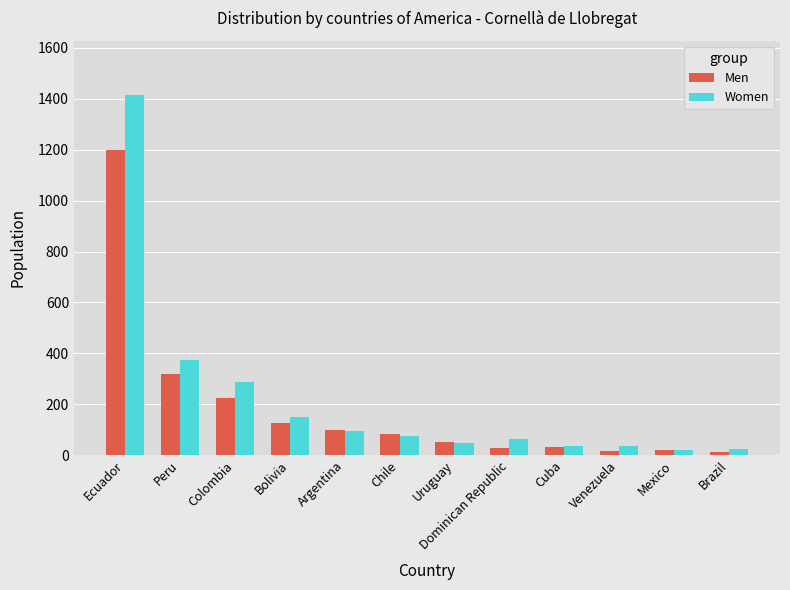

At which label is Men closest to 606?

Peru